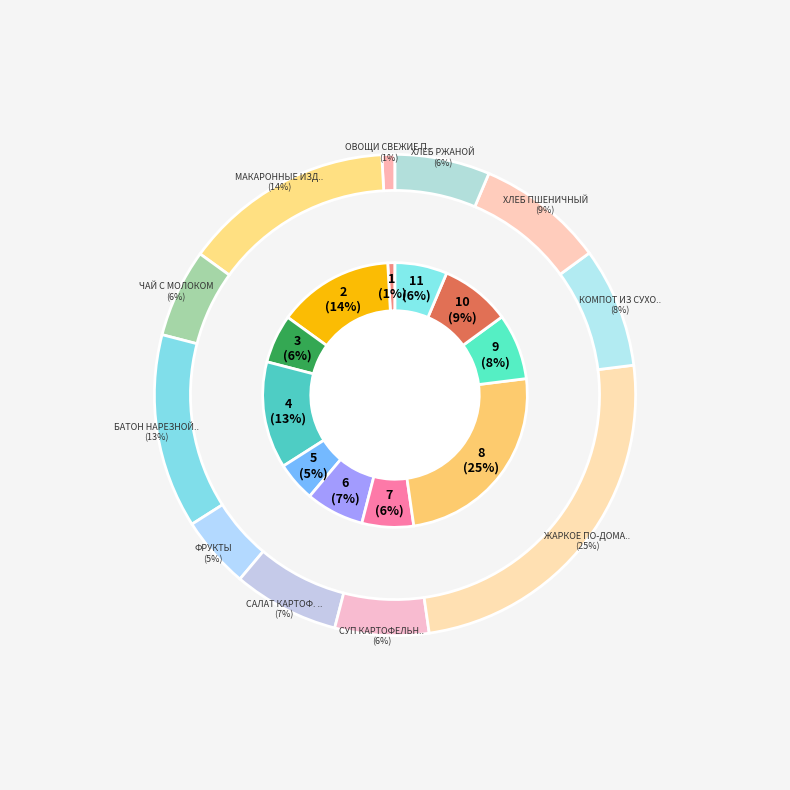

How many slices are in this pie chart?

11